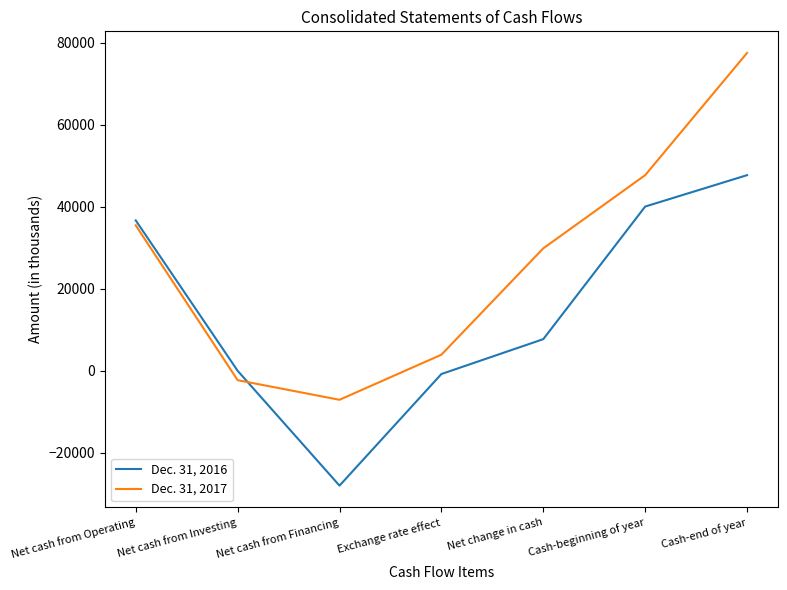

Reading left to right, what are all the values shown in this chart?

Dec. 31, 2016: Net cash from Operating=36618	Net cash from Investing=-52	Net cash from Financing=-28062	Exchange rate effect=-848	Net change in cash=7656	Cash-beginning of year=39995	Cash-end of year=47651
Dec. 31, 2017: Net cash from Operating=35410	Net cash from Investing=-2344	Net cash from Financing=-7130	Exchange rate effect=3866	Net change in cash=29802	Cash-beginning of year=47651	Cash-end of year=77453